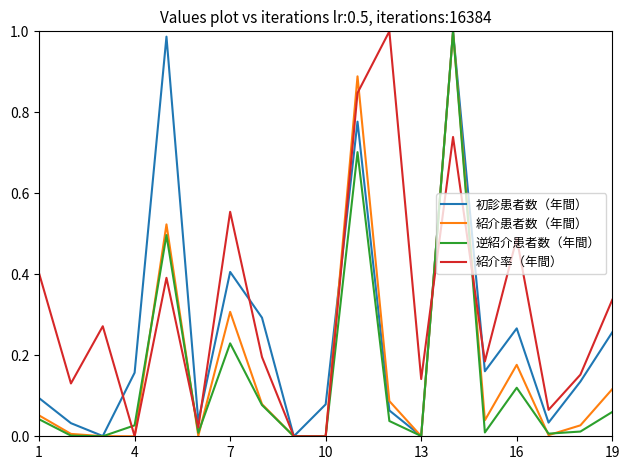

List the series in order of their overall mean, lowest first.

逆紹介患者数（年間）, 紹介患者数（年間）, 初診患者数（年間）, 紹介率（年間）